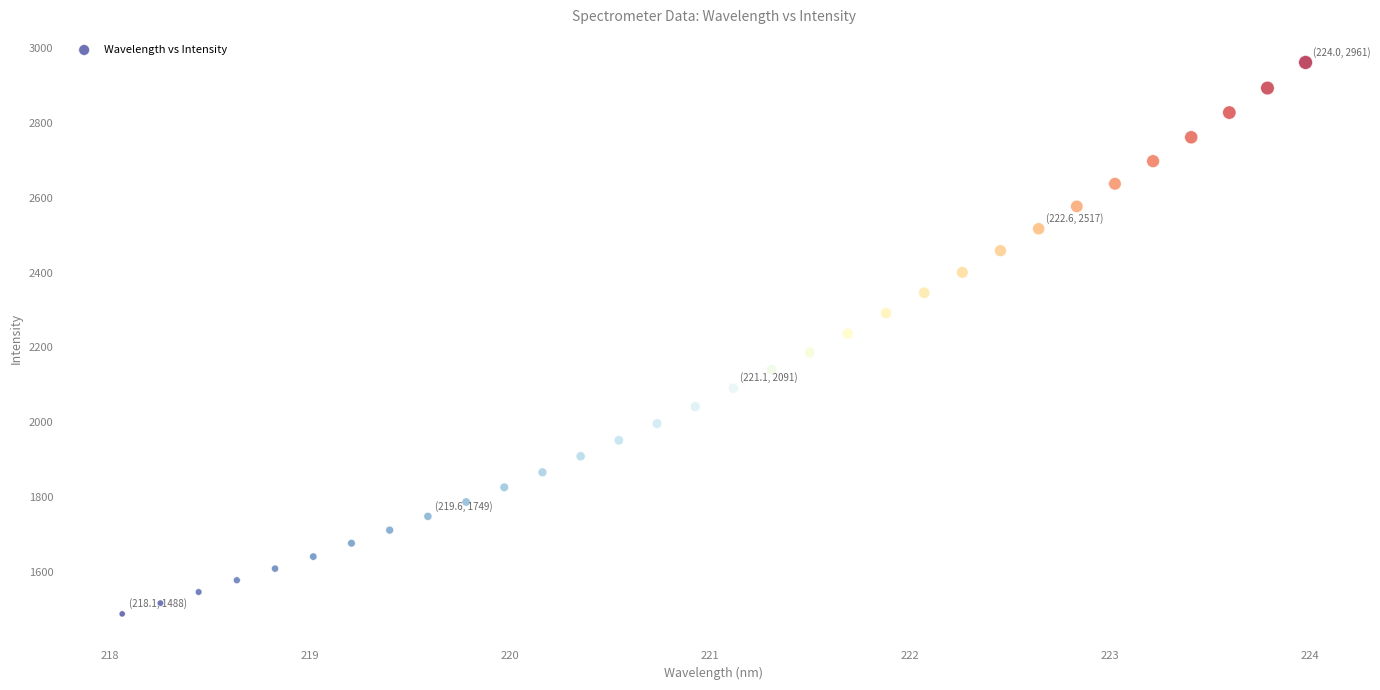

What is the range of Y values (max minus min)?

1473.4